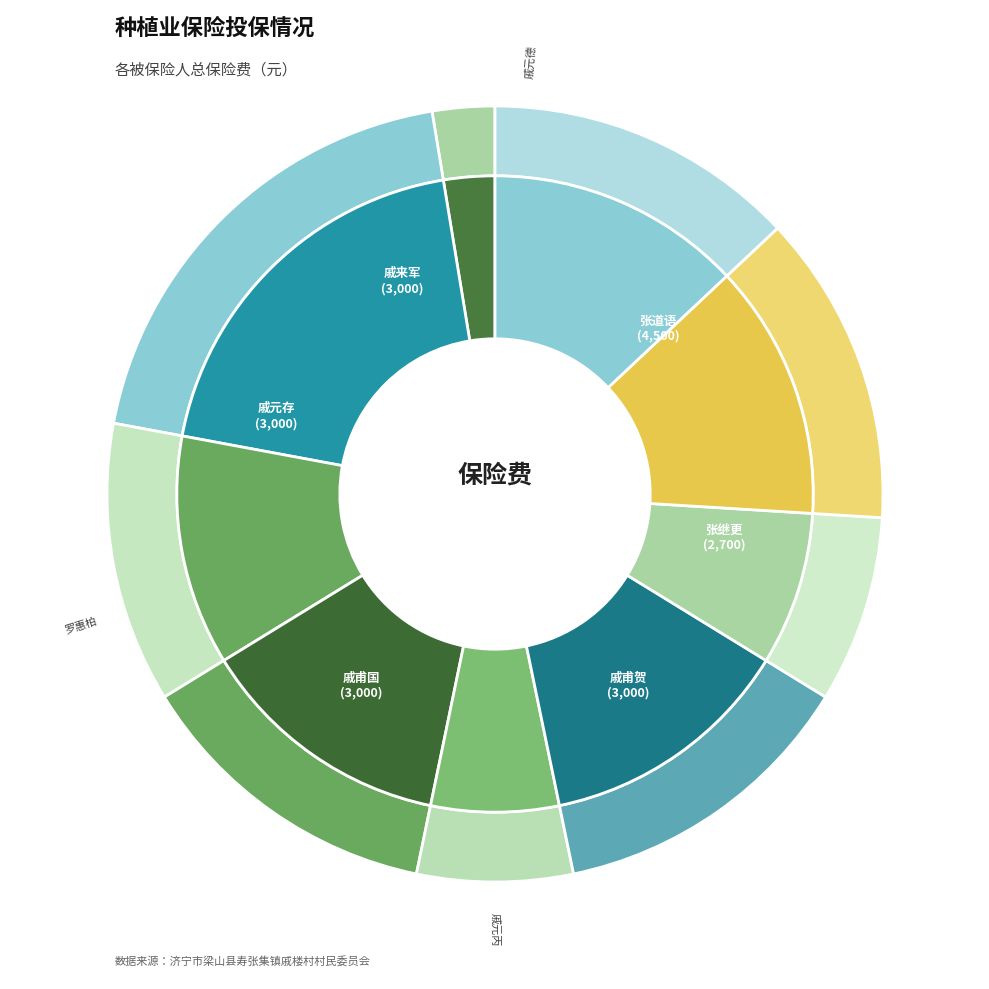

Does 戚元德 represent more than half of the total?

No